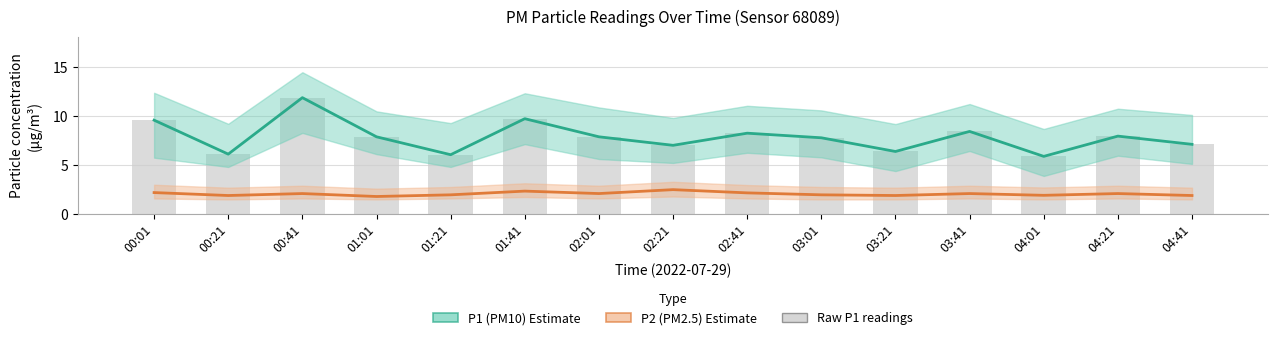

At how many categories does at least one series exceed 5?

15